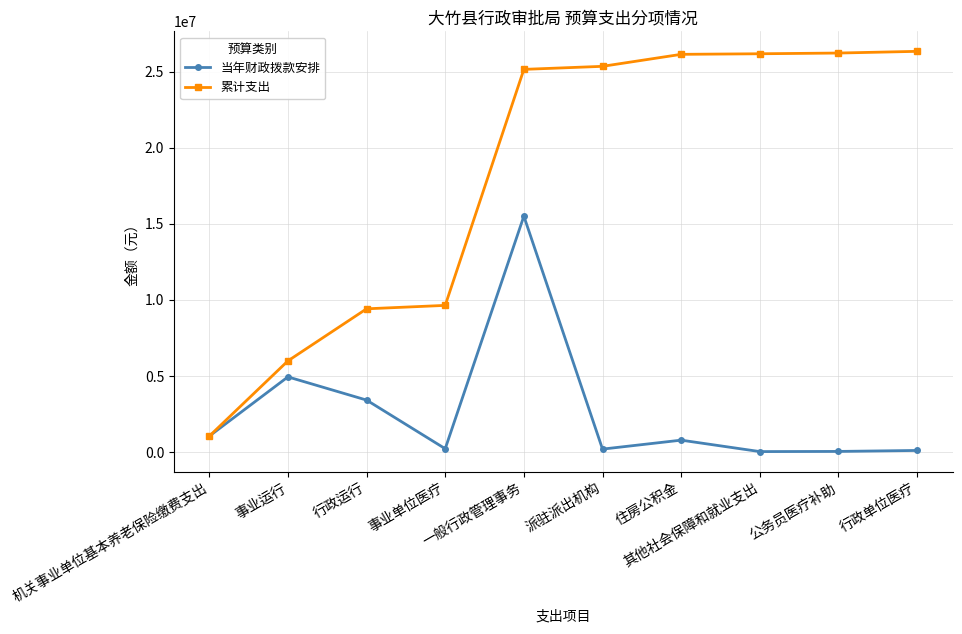

What is the value of the 当年财政拨款安排 point at the 4th from the left?

225806